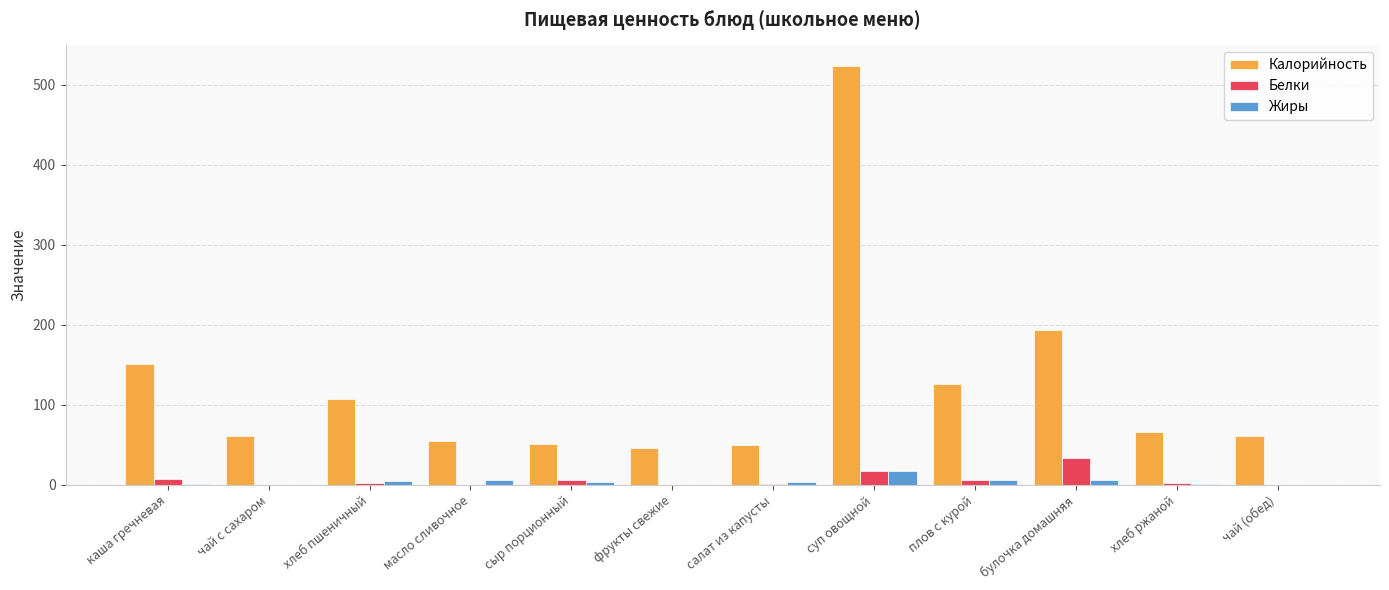

Between сыр порционный and суп овощной, which series saw the biggest shift?

Калорийность